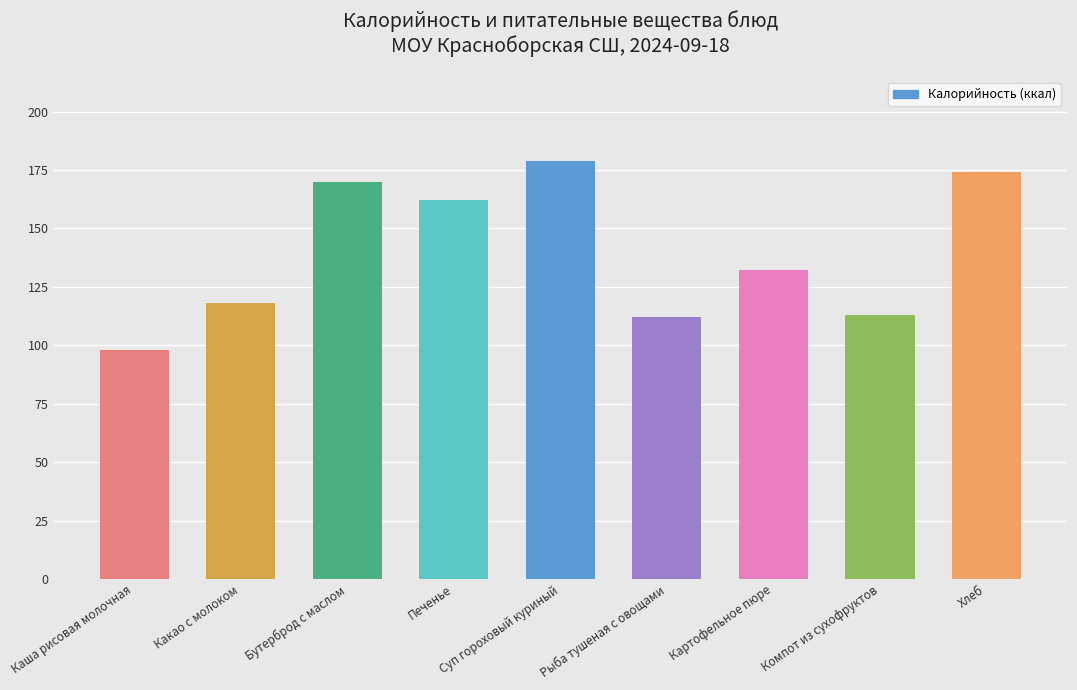

What is the difference between the maximum and minimum values?

81